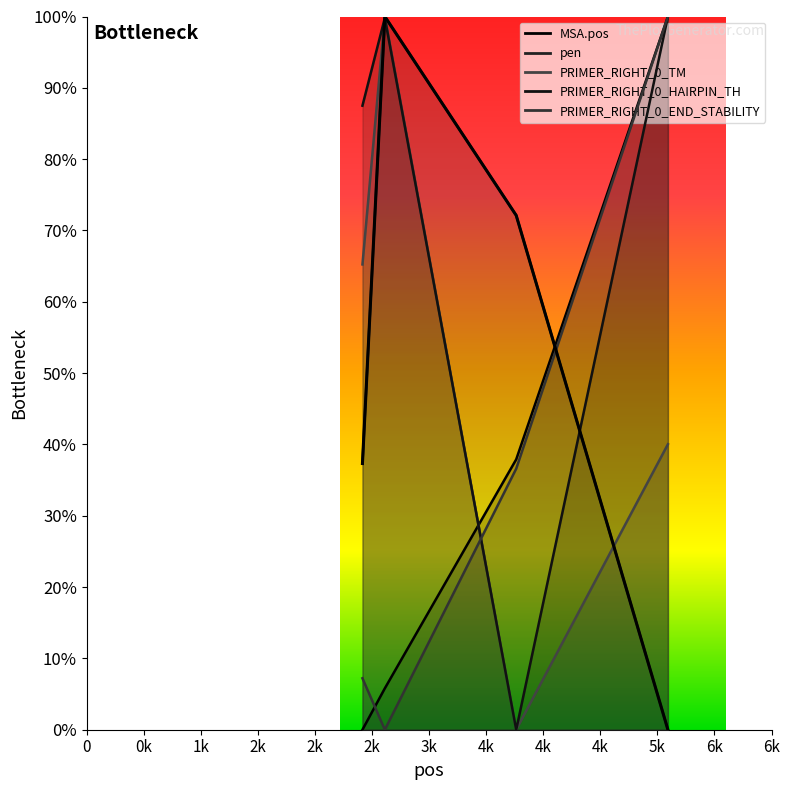

Read the PRIMER_RIGHT_0_HAIRPIN_TH value at 2416.

87.5